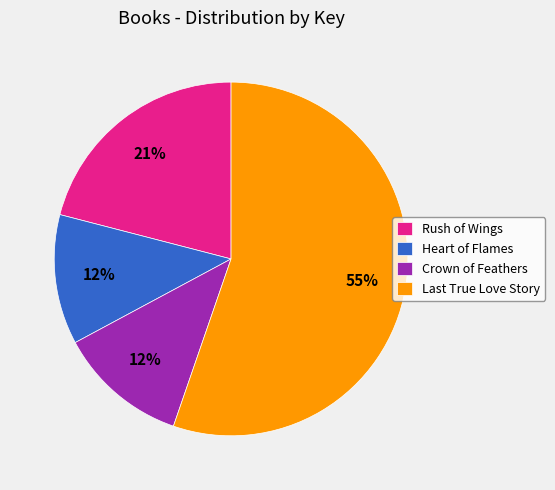

Approximately how many times larger is the value at Crown of Feathers compared to Rush of Wings?

0.6